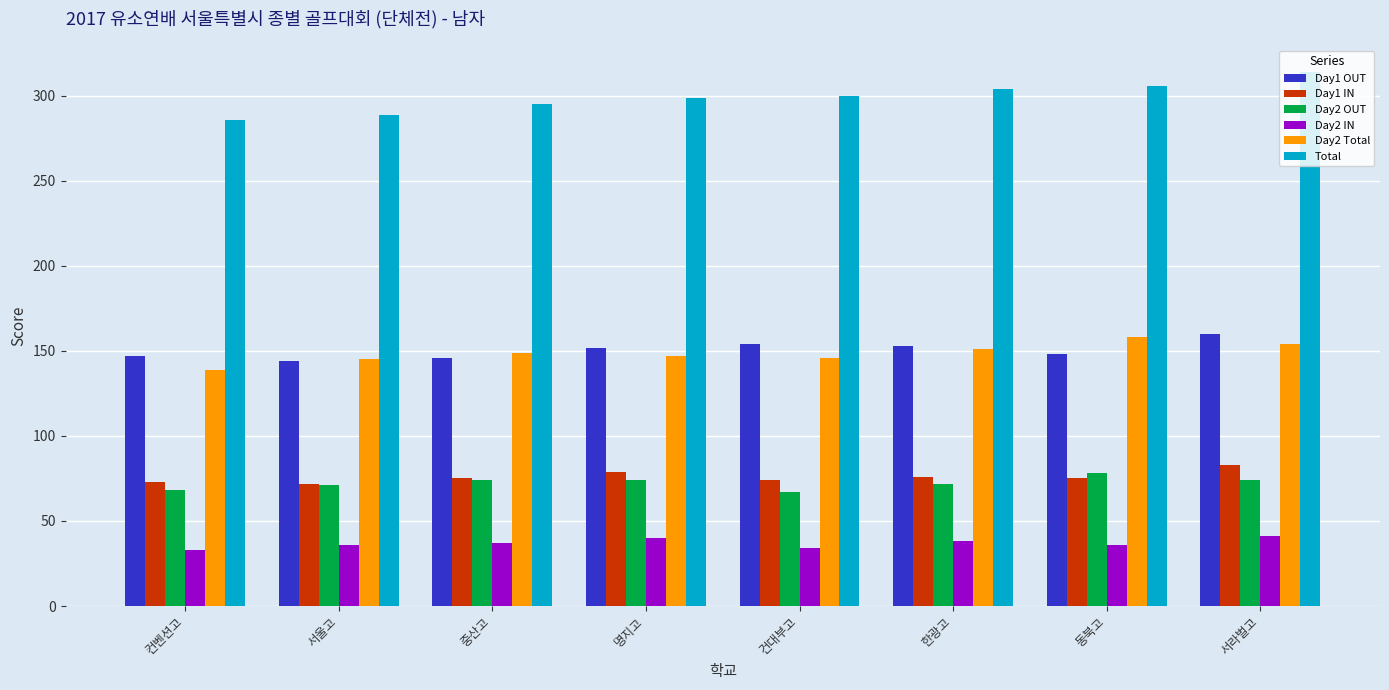

How many bars are there in each group?

6